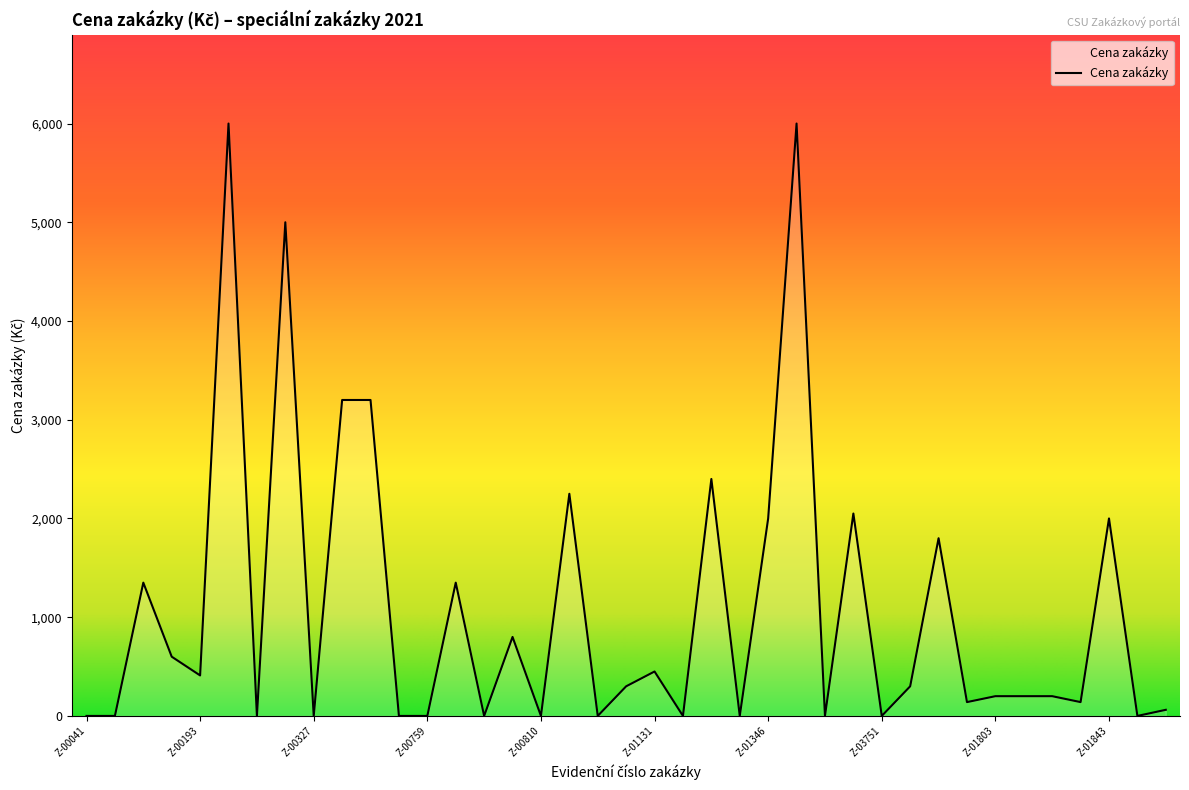

What is the difference between the maximum and minimum values?

6000.0